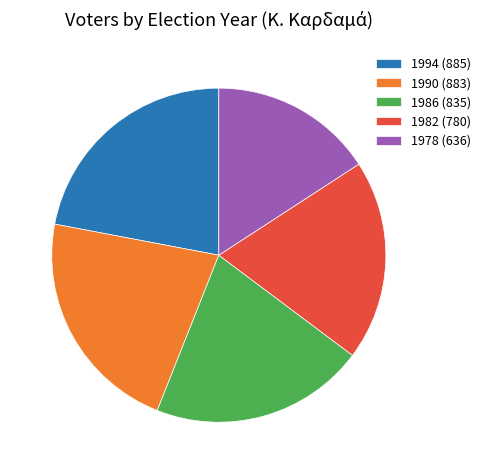

Which has a higher value, 1986 (835) or 1978 (636)?

1986 (835)